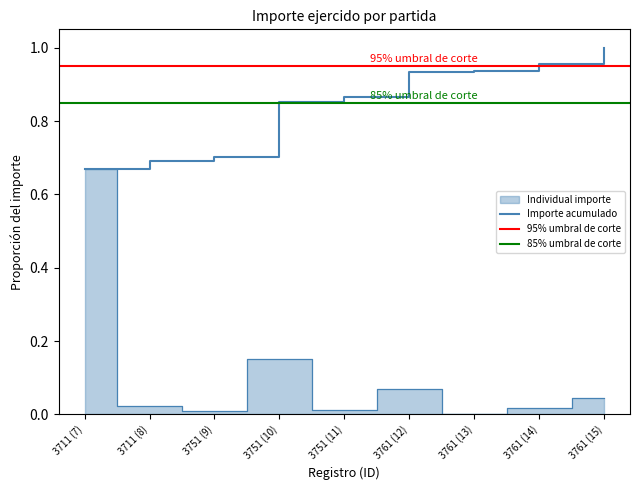

List the labels in order of value, largest first.

3711 (7), 3751 (10), 3761 (12), 3761 (15), 3711 (8), 3761 (14), 3751 (11), 3751 (9), 3761 (13)